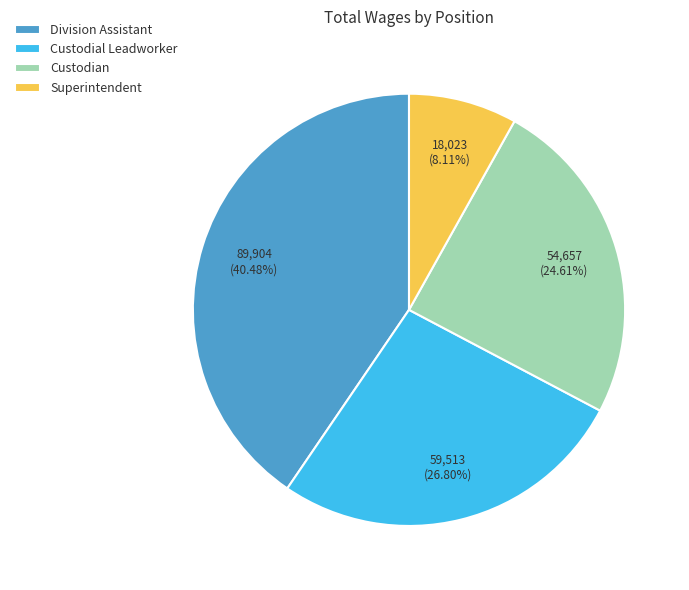

True or false: Superintendent accounts for 1% of the total.

False